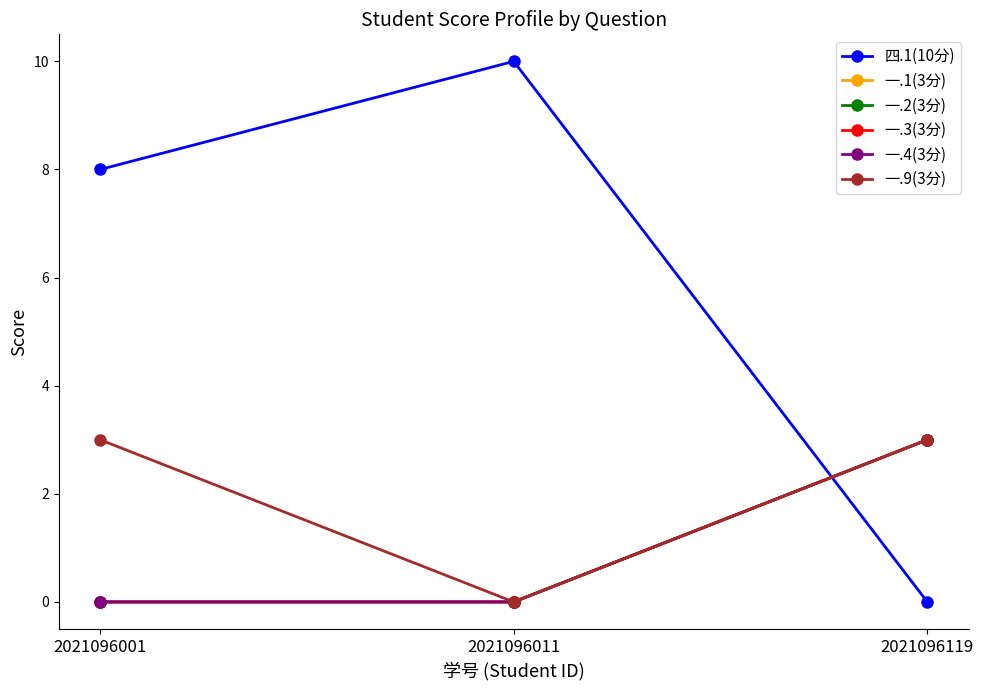

Reading left to right, what are all the values shown in this chart?

四.1(10分): 8	10	0
一.1(3分): 0	0	3
一.2(3分): 0	0	3
一.3(3分): 0	0	3
一.4(3分): 0	0	3
一.9(3分): 3	0	3